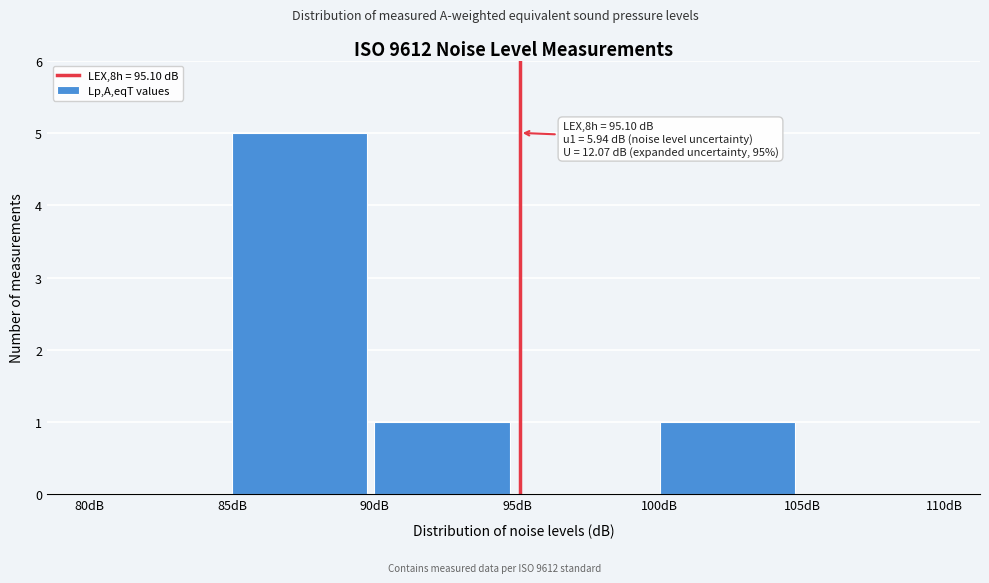

Which range on the x-axis has the tallest bar?

85 to 90